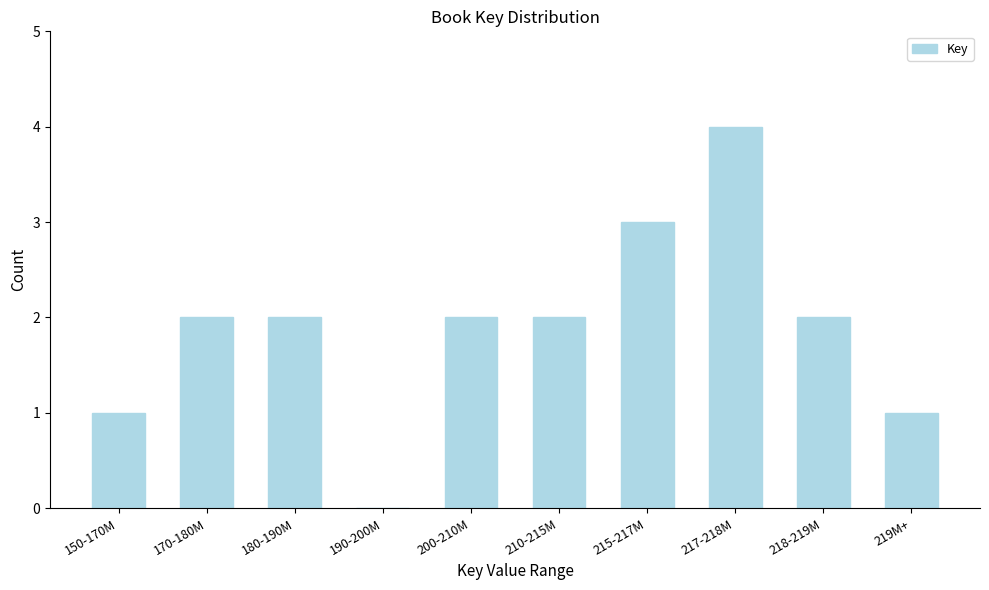

Reading right to left, what are all the values shown in this chart?

219M+=1	218-219M=2	217-218M=4	215-217M=3	210-215M=2	200-210M=2	190-200M=0	180-190M=2	170-180M=2	150-170M=1